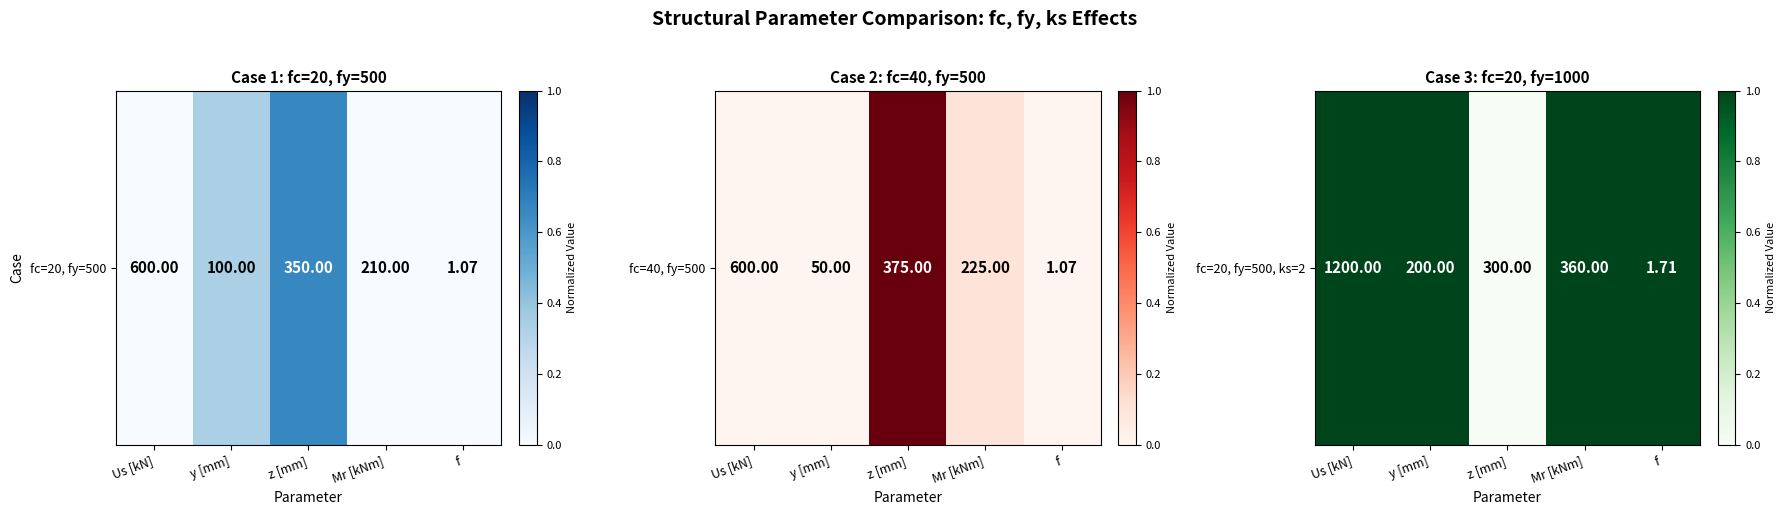

True or false: the data shows 1 at y [mm].

True